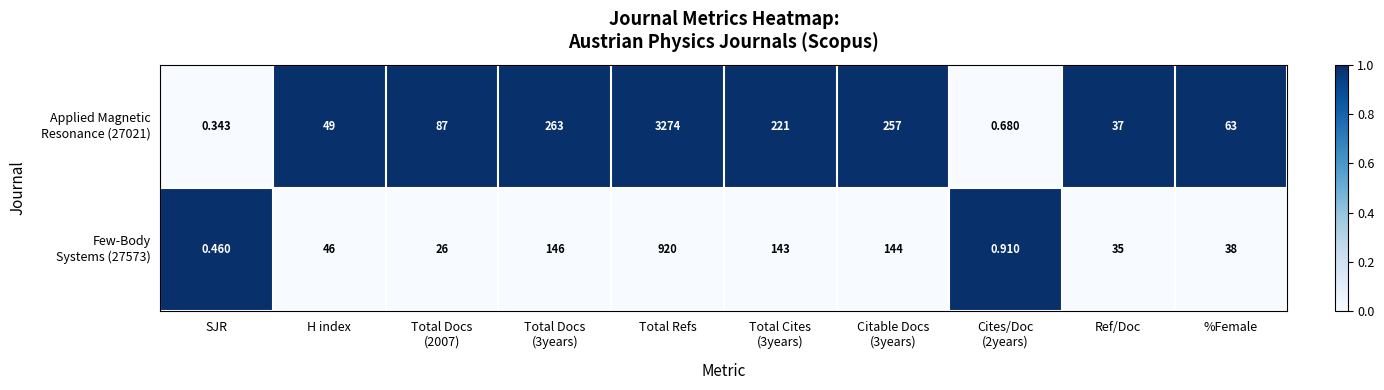

At which category is the sum across all series the highest?

Total Refs